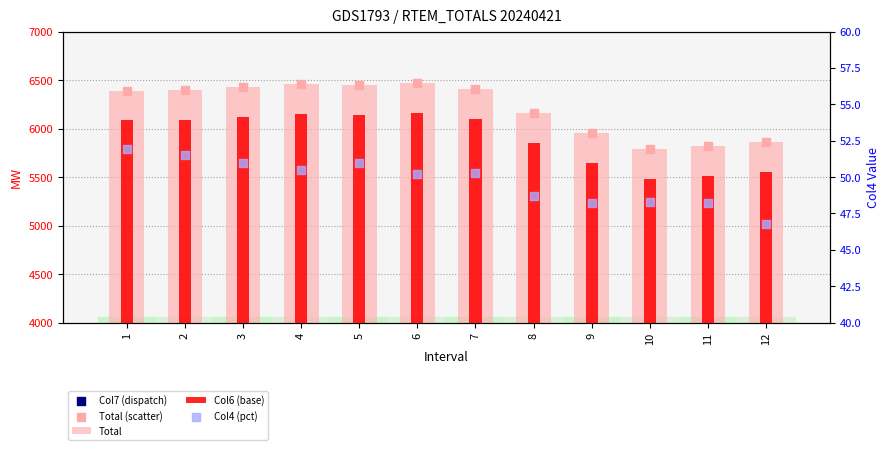

What is the total value across all series at 4?

19420.9